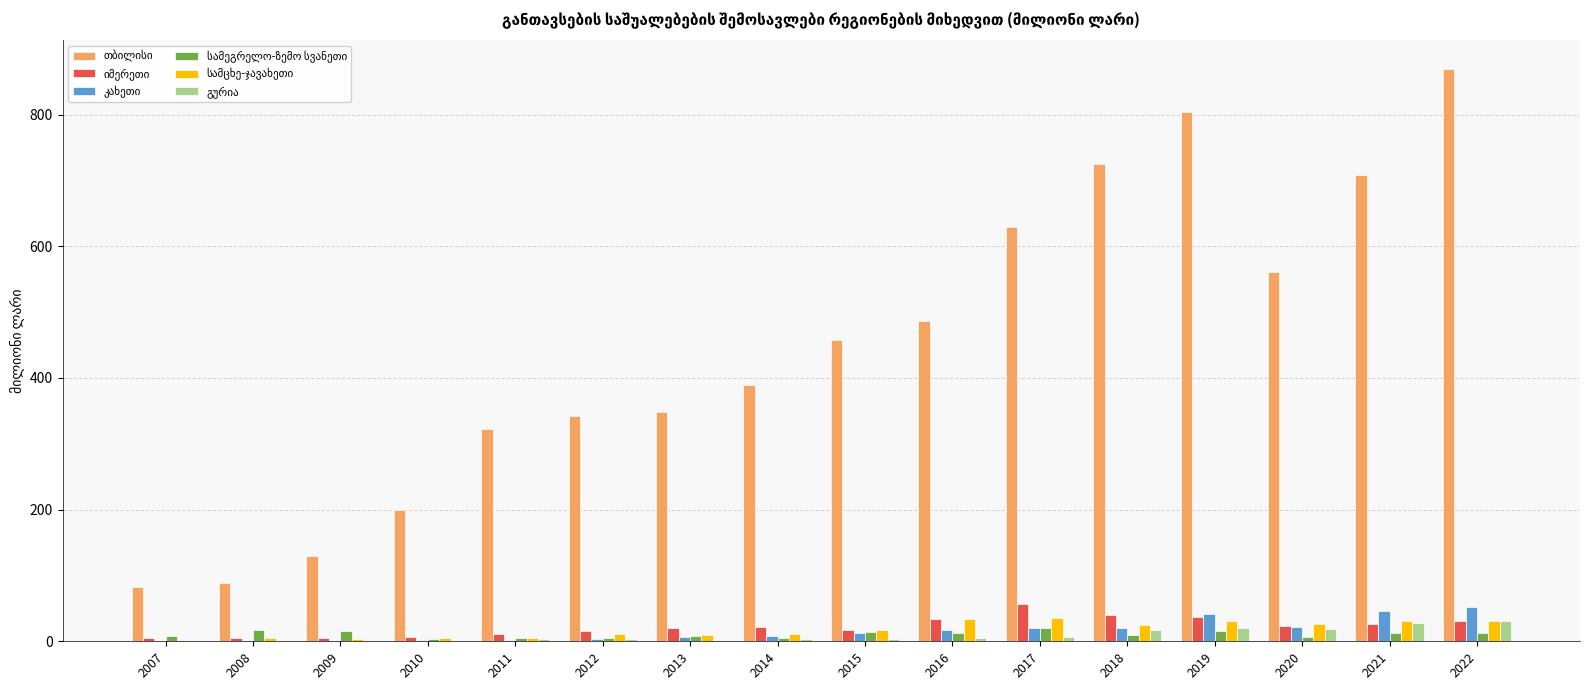

Which category has the highest value across all series?

2022